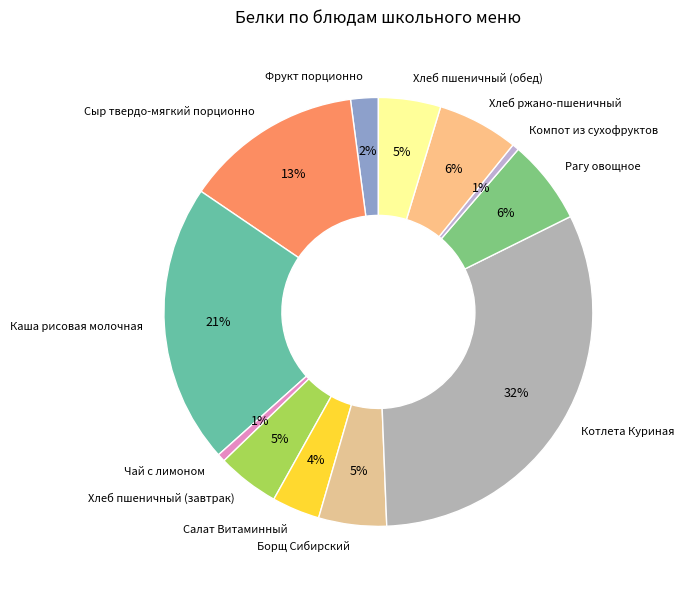

Is it true that Чай с лимоном is 11% of the pie?

False